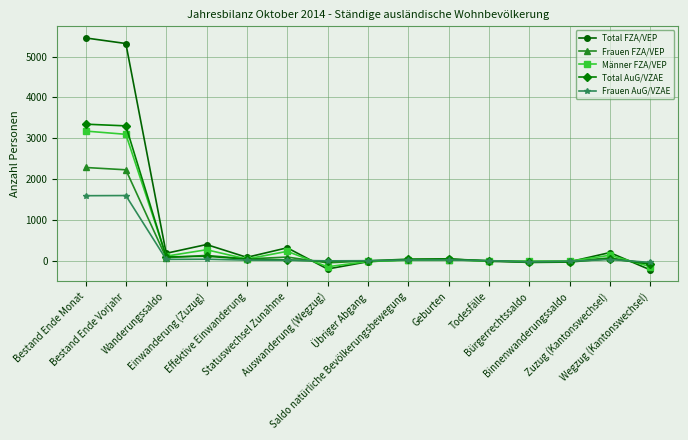

Which series ends up on top after the final intersection of Frauen AuG/VZAE and Total AuG/VZAE?

Frauen AuG/VZAE